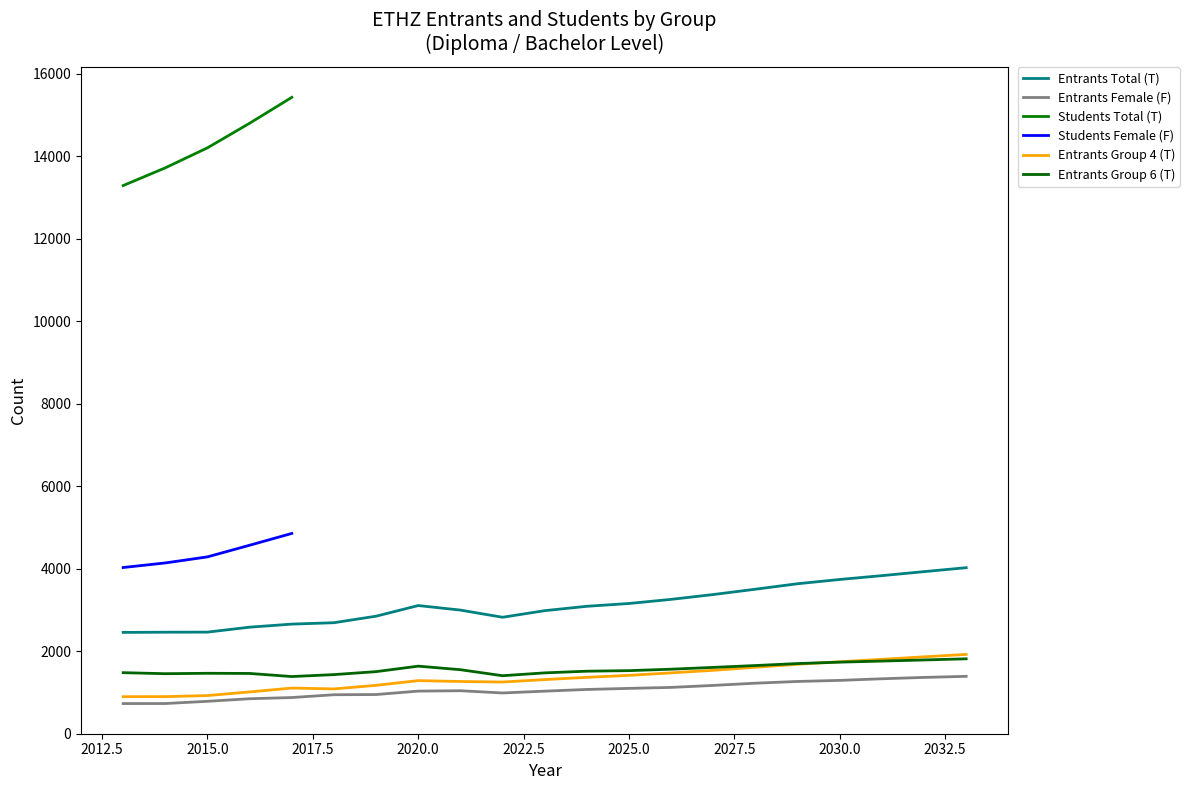

What is the lowest value of the Entrants Group 4 (T) series?

898